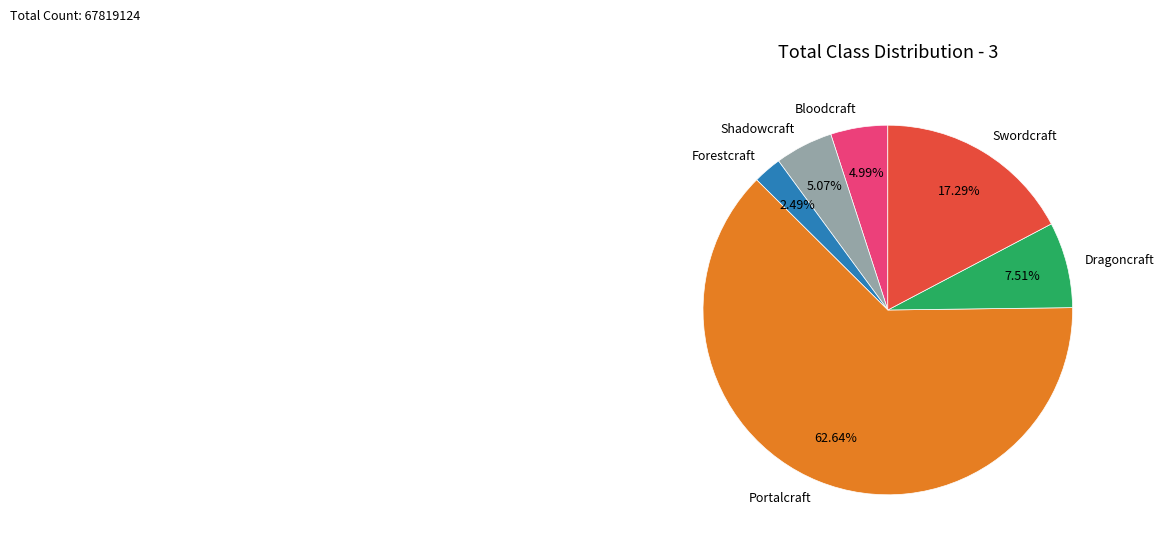

Does Swordcraft represent more than half of the total?

No